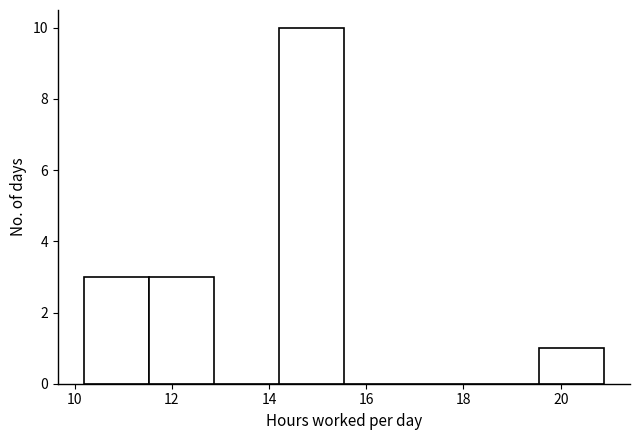

Reading left to right, transcribe this chart: for each bar, give the range it covers on the x-axis and its height. Neither the bar edges nor the heights are printed on the chart, so give them approximately, as read against the axes.

10.2 to 11.6: 3
11.6 to 12.8: 3
12.8 to 14.2: 0
14.2 to 15.6: 10
15.6 to 16.8: 0
16.8 to 18.2: 0
18.2 to 19.6: 0
19.6 to 20.8: 1